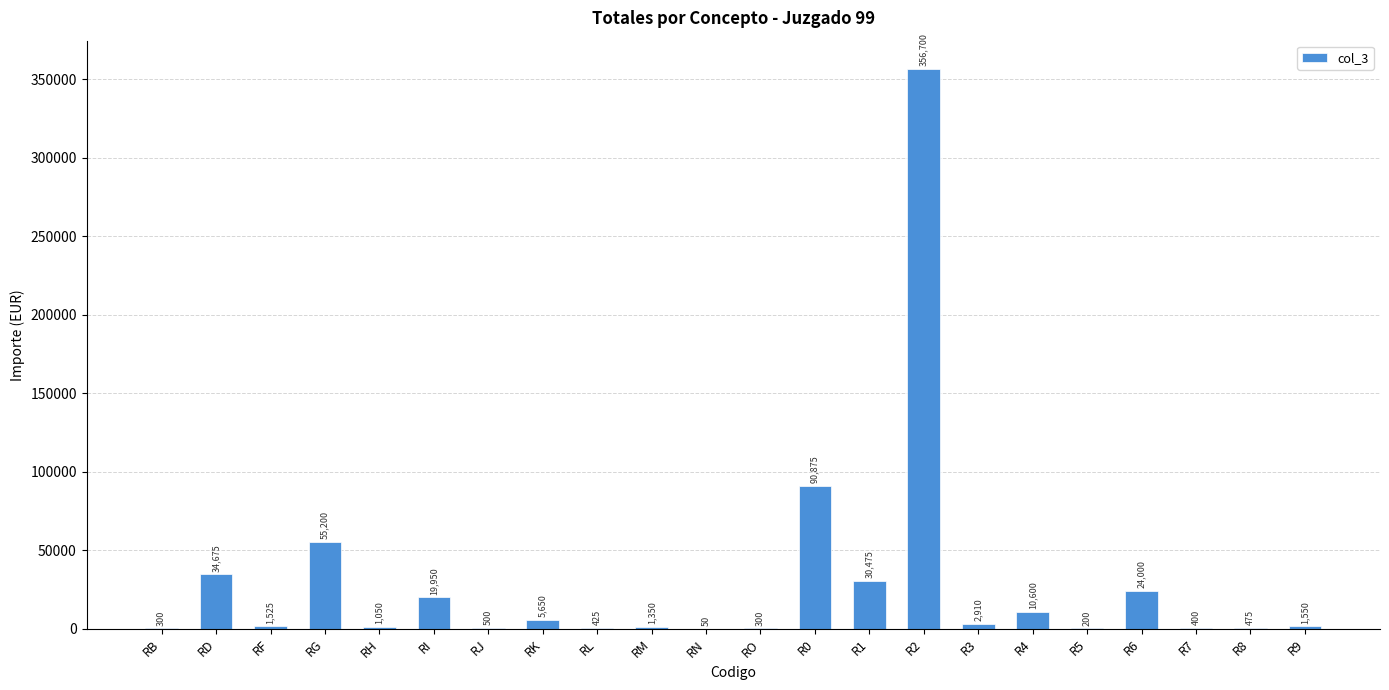

Reading left to right, extract all data points from this chart.

RB=300	RD=34675	RF=1525	RG=55200	RH=1050	RI=19950	RJ=500	RK=5650	RL=425	RM=1350	RN=50	RO=300	R0=90875	R1=30475	R2=356700	R3=2910	R4=10600	R5=200	R6=24000	R7=400	R8=475	R9=1550